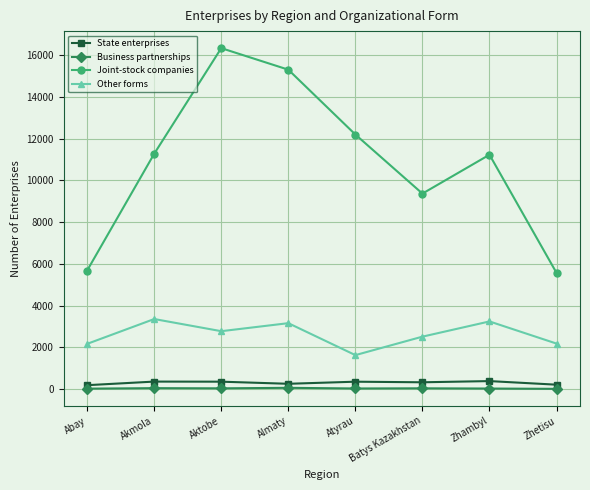

True or false: Business partnerships and Other forms cross at least once.

False